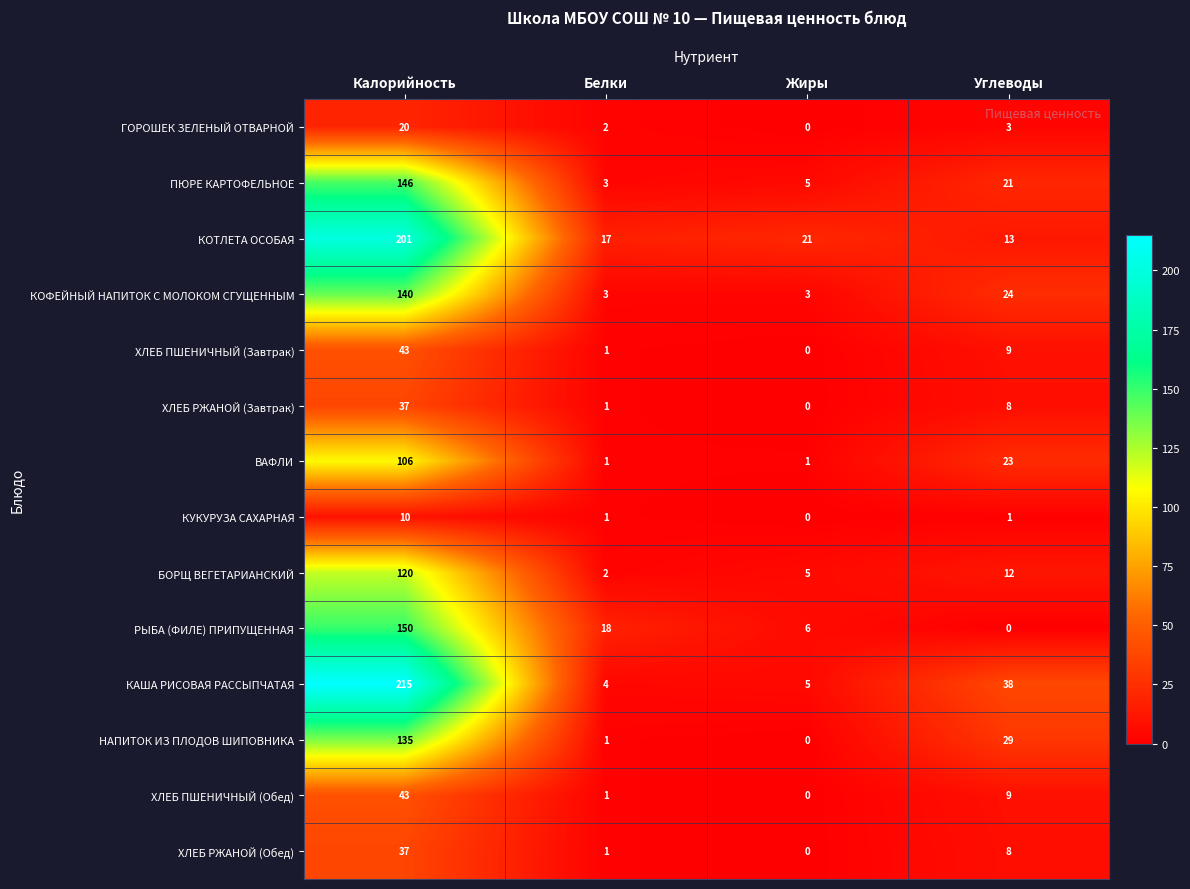

What is the sum of all ХЛЕБ РЖАНОЙ (Завтрак) values?

46